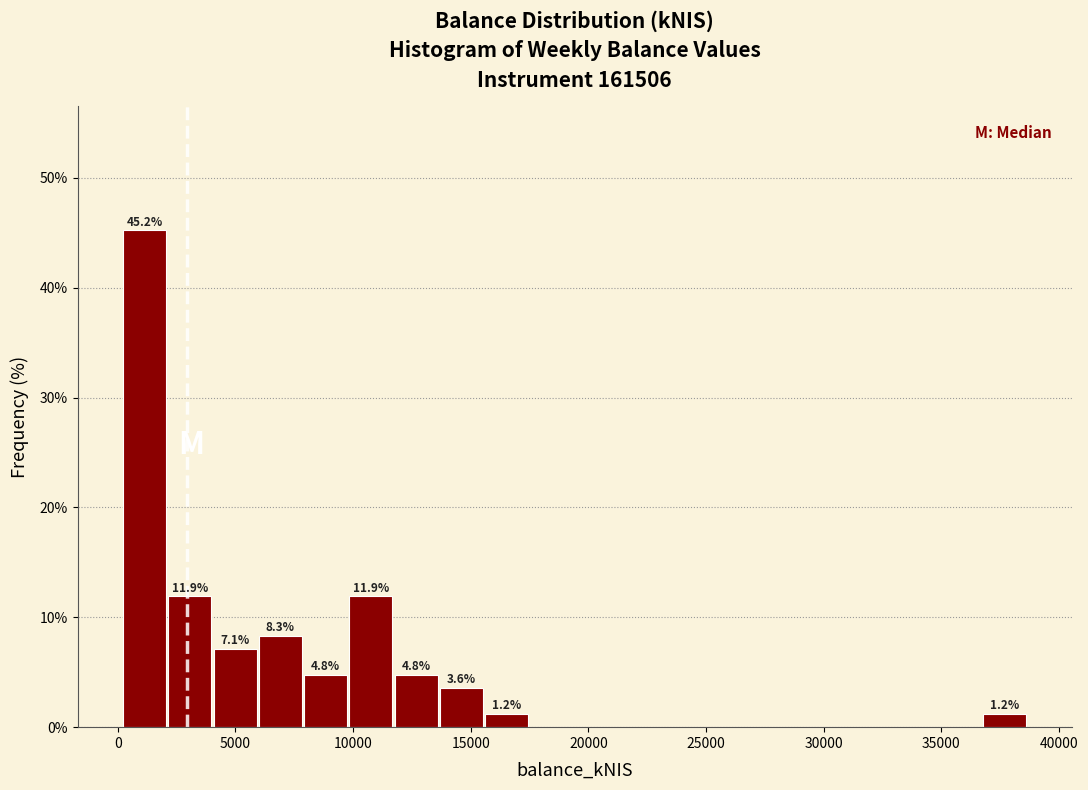

Around what value on the x-axis is the tallest bar? Give the approximate position of its centre, as read against the axis.

1000